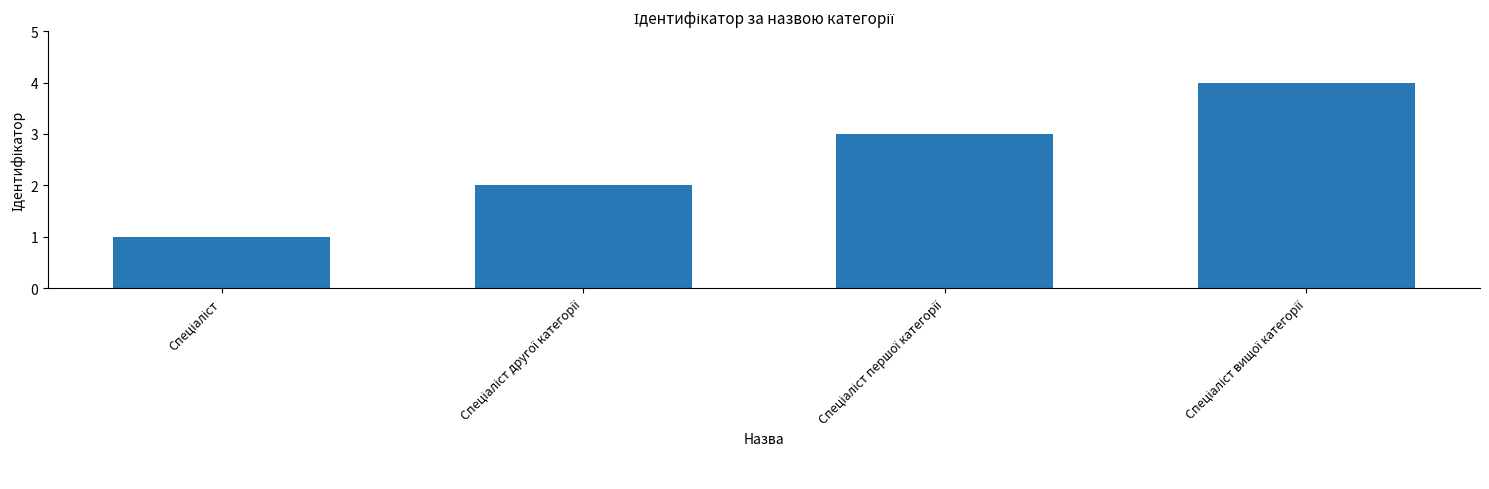

What is the greatest value displayed?

4